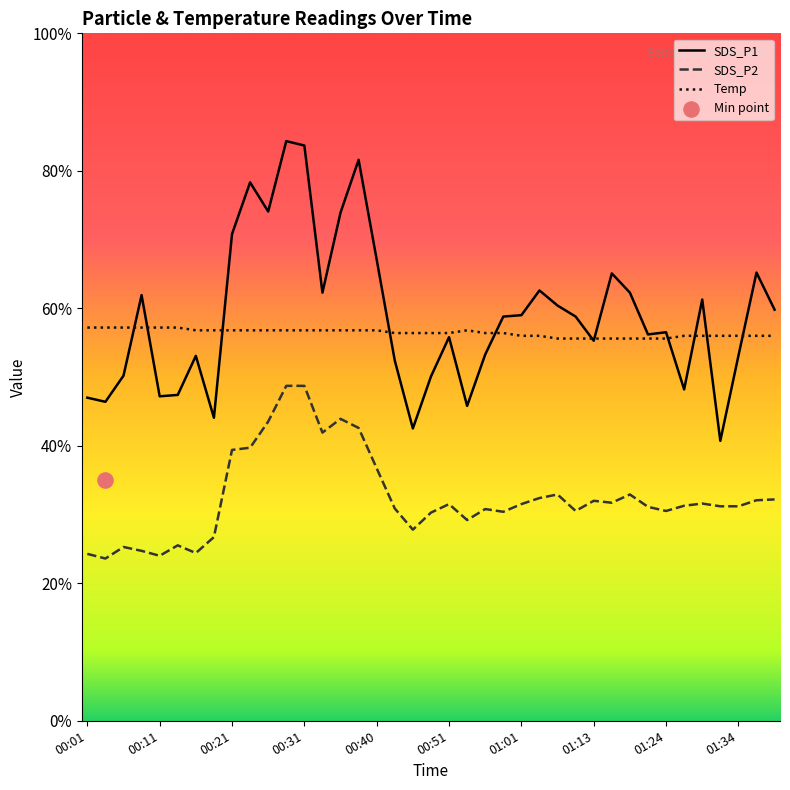

What are all the series names shown in the legend?

SDS_P1, SDS_P2, Temp